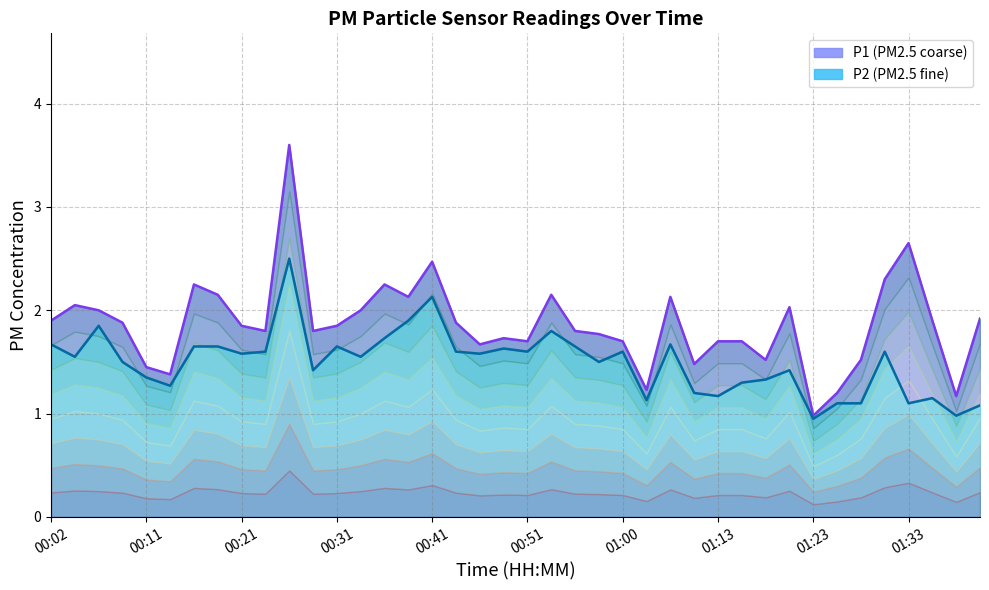

What are all the series names shown in the legend?

P1, P2